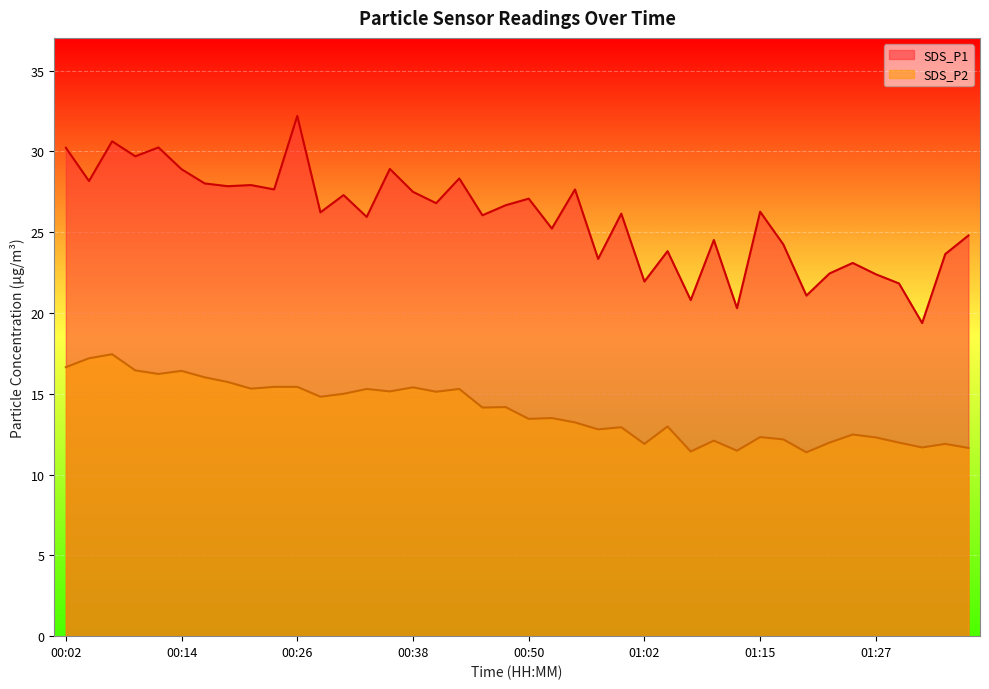

How many interior local peaks does the SDS_P1 series have?

14